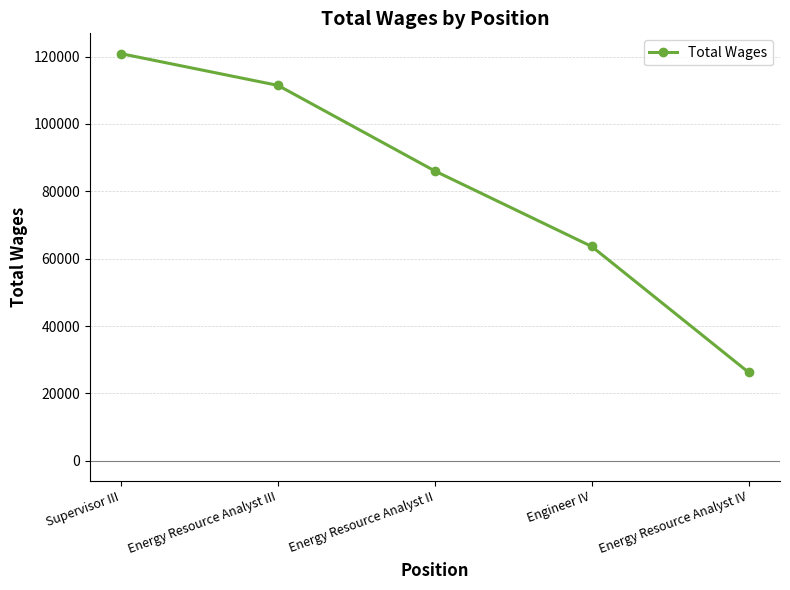

What is the approximate value at Energy Resource Analyst III, to the nearest 100?

111400